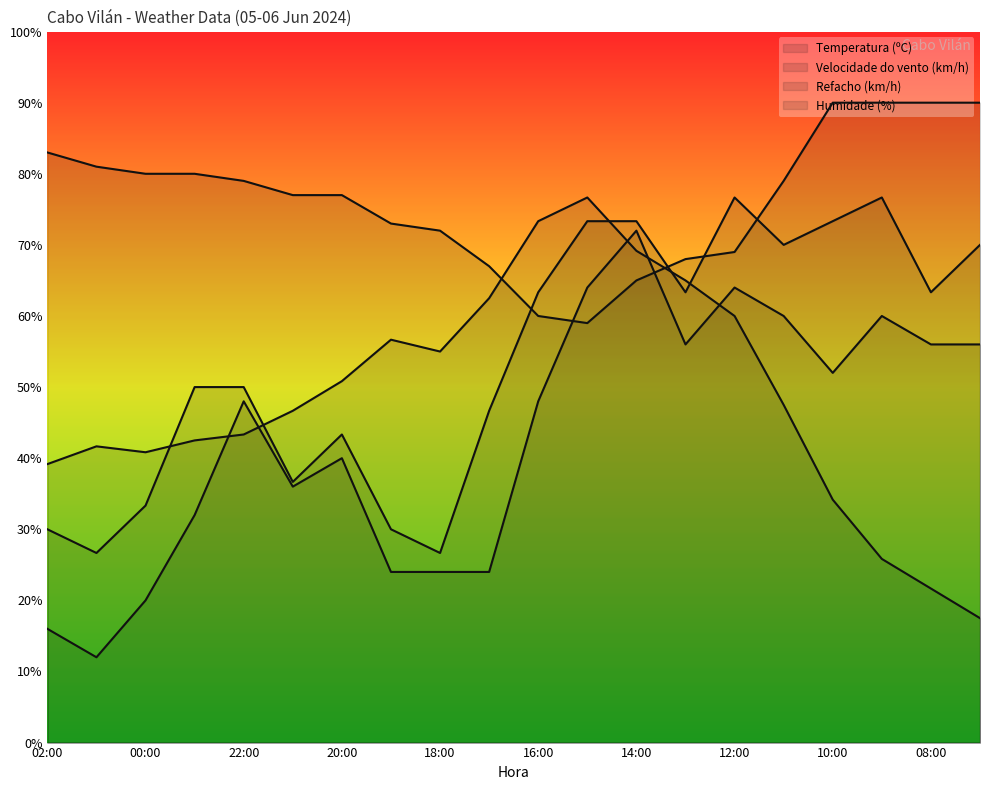

Rank the series by their maximum value, from lowest to highest.

Velocidade do vento (km/h), Temperatura (ºC), Refacho (km/h), Humidade (%)